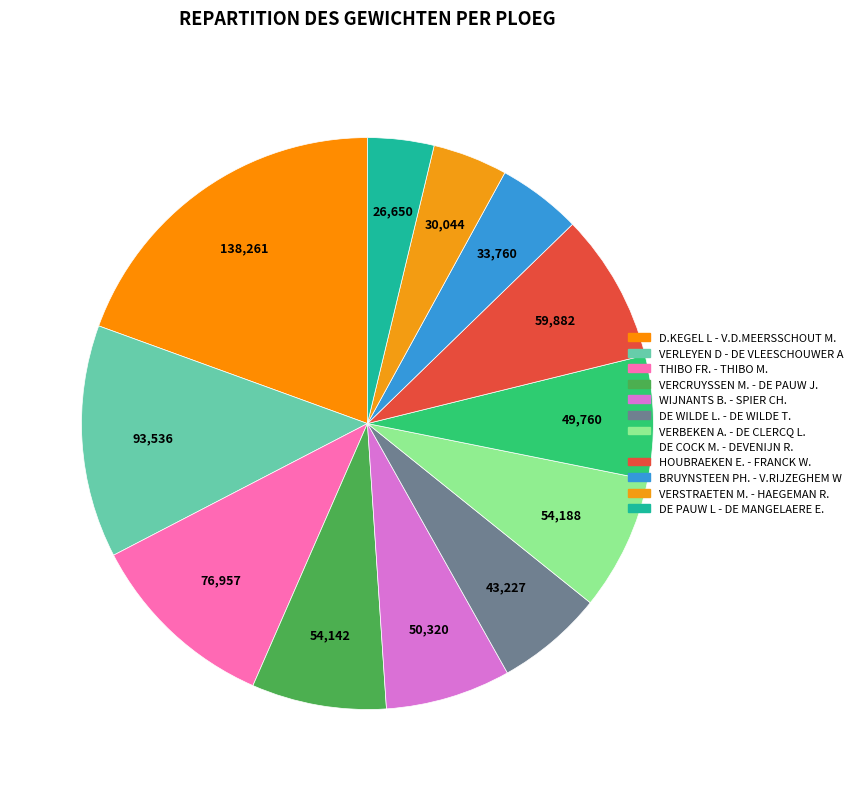

Which slice is the largest?

D.KEGEL L - V.D.MEERSSCHOUT M.